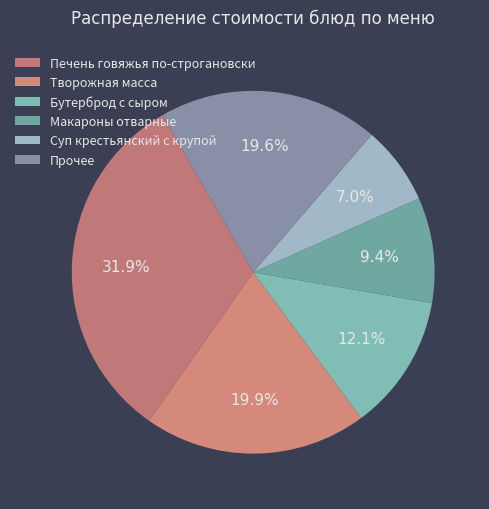

What portion of the pie excludes Творожная масса?

80.1%